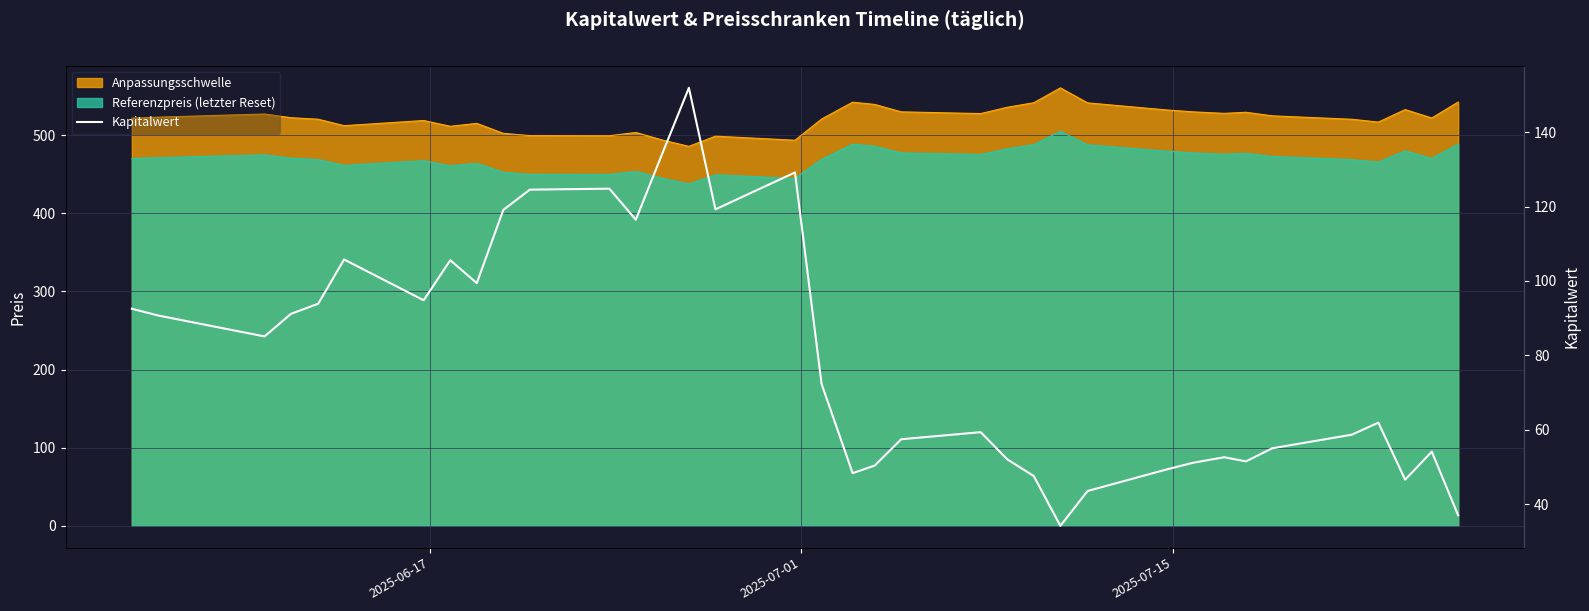

How many values exceed 72?

18